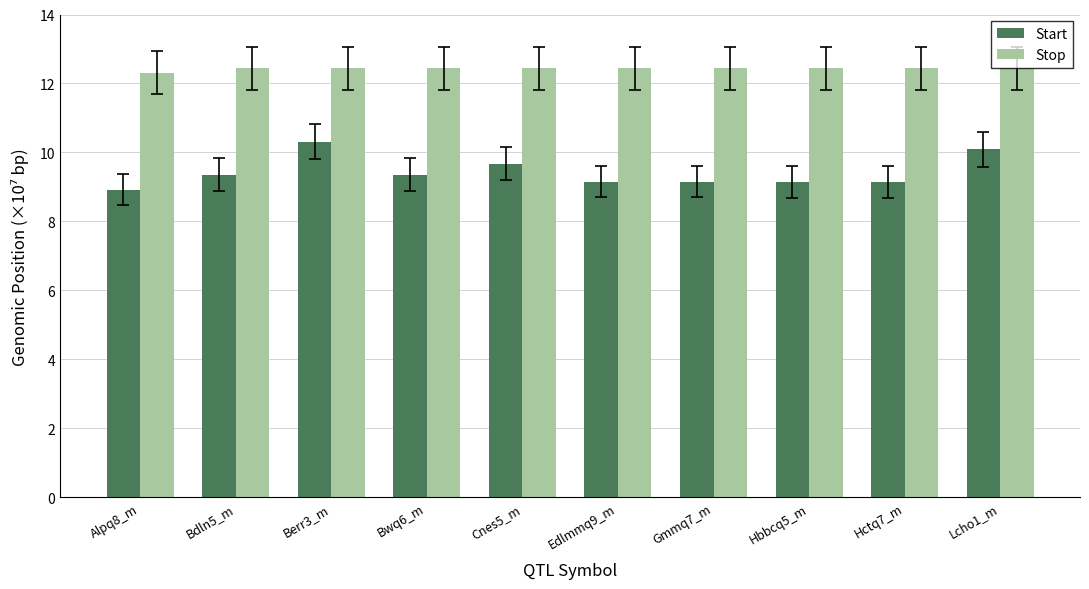

Is the value of Start at Edlmmq9_m greater than the value of Stop at Lcho1_m?

No